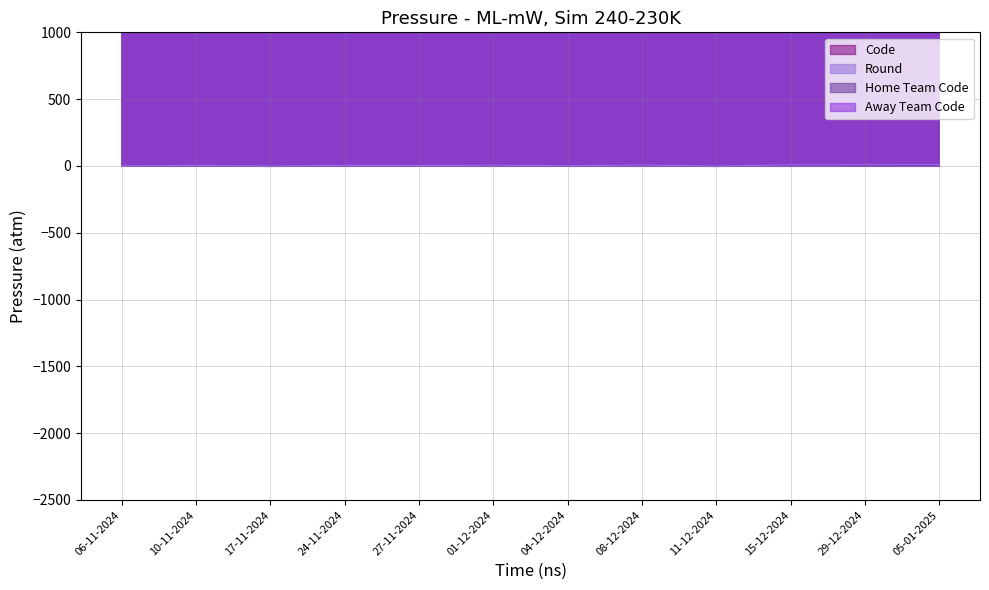

What is the total value across all series at 04-12-2024?

745490